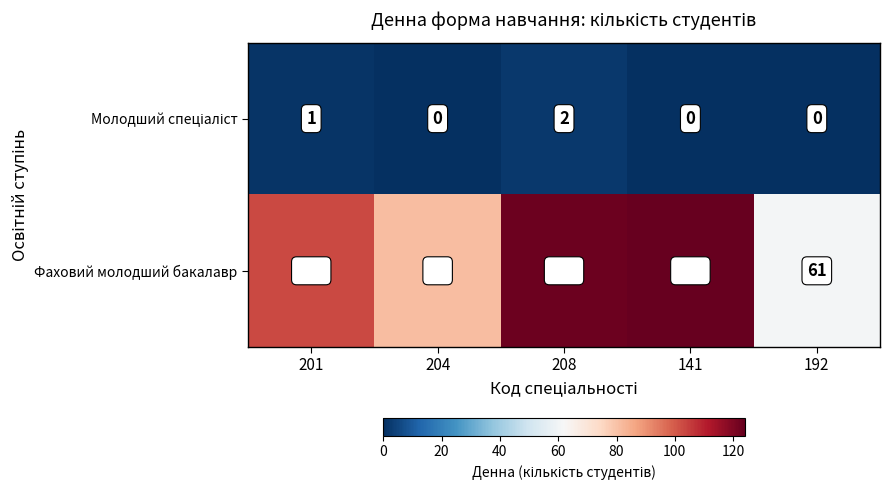

At how many categories does at least one series exceed 76?

4